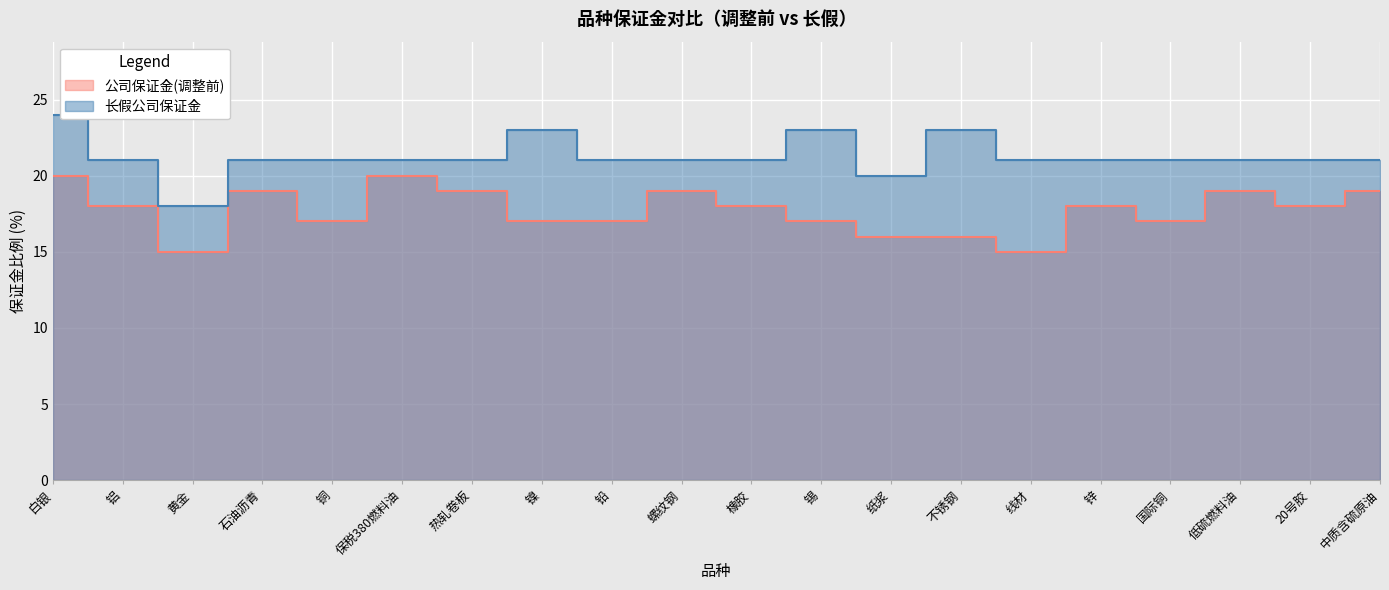

Where is 公司保证金(调整前) nearest to the value 17?

铜